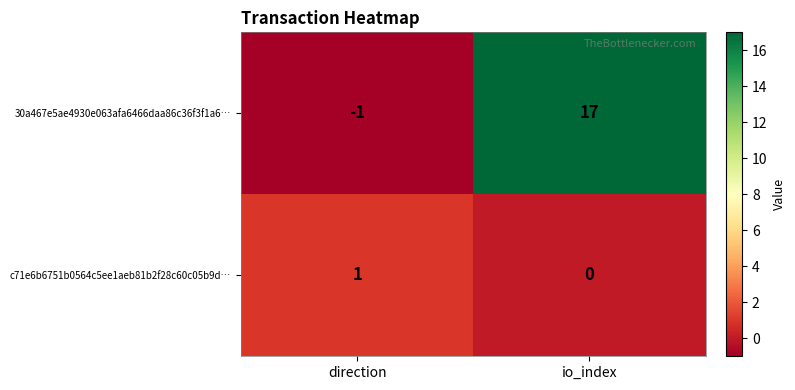

List the series in order of their overall mean, highest first.

30a467e5ae4930e063afa6466daa86c36f3f1a6…, c71e6b6751b0564c5ee1aeb81b2f28c60c05b9d…